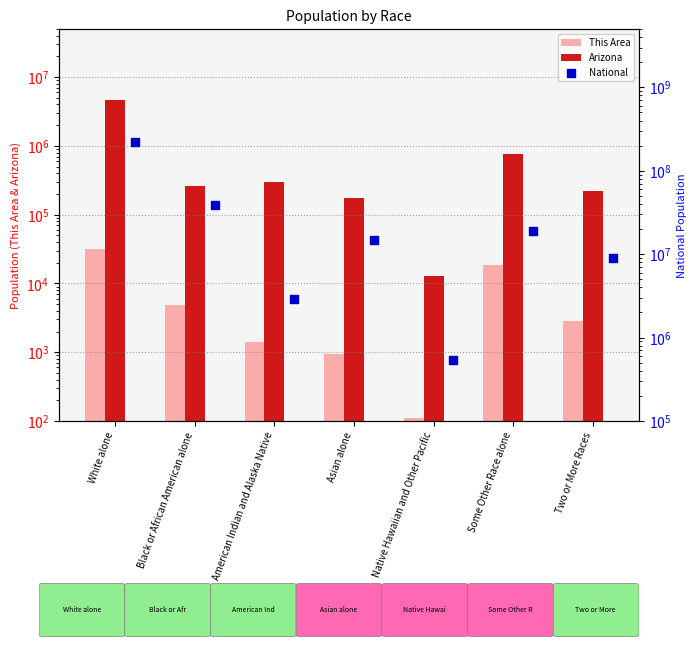

Which series reaches the maximum Y coordinate?

National